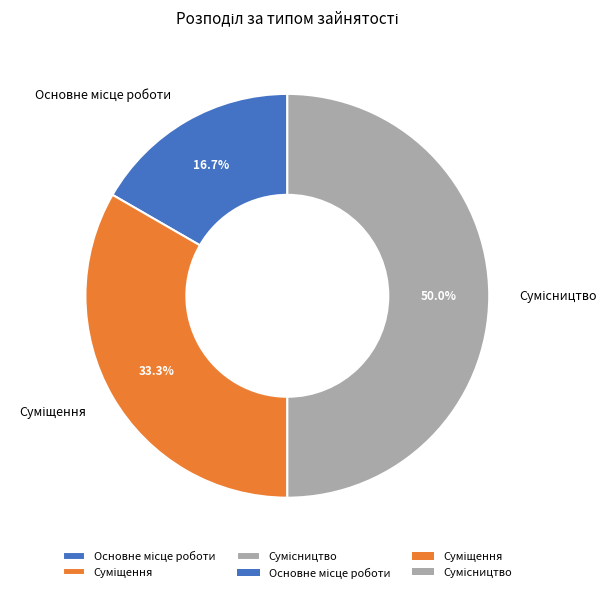

What percentage do Сумісництво and Суміщення together represent?

83.3%